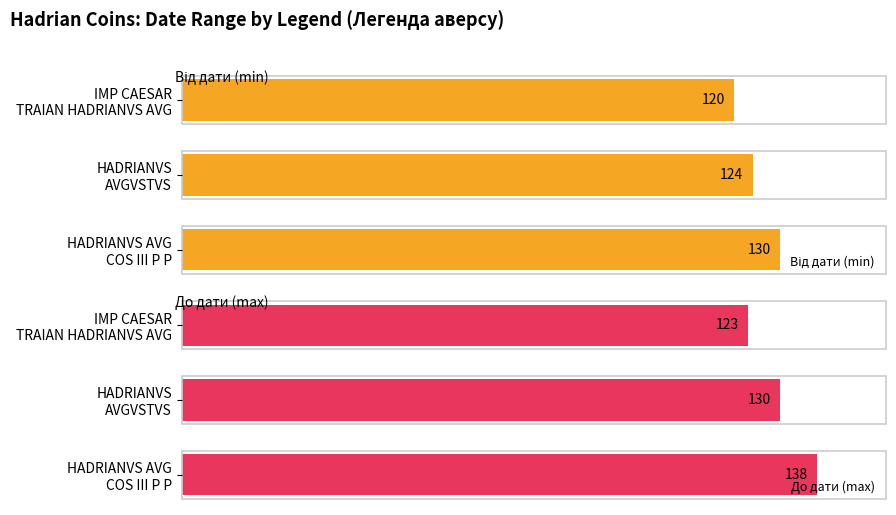

At how many categories does at least one series exceed 126?

2